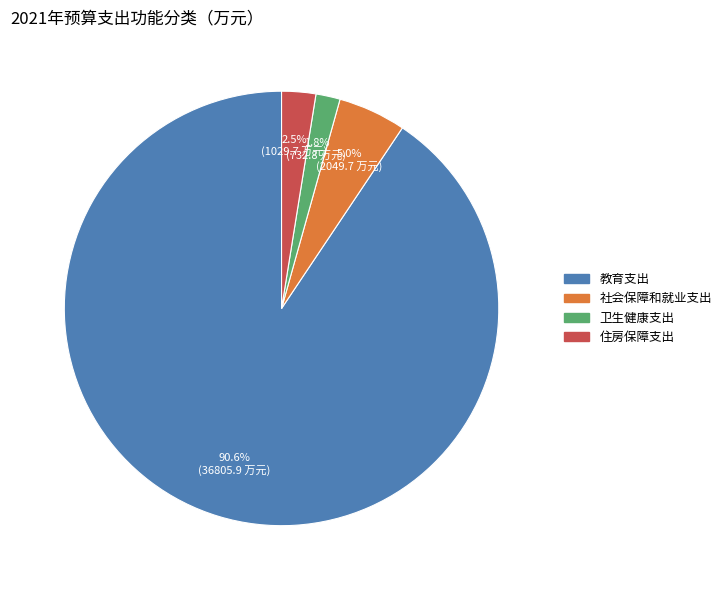

Rank the categories by value from highest to lowest.

教育支出, 社会保障和就业支出, 住房保障支出, 卫生健康支出